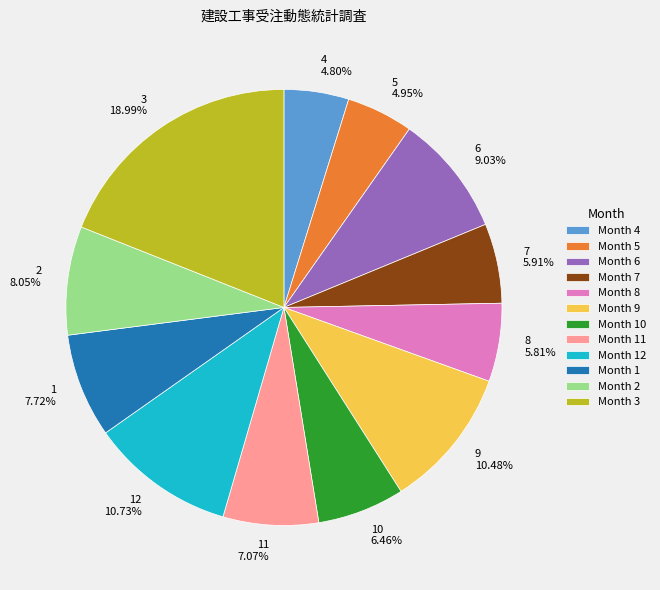

Approximately how many times larger is the value at 1 7.72% compared to 9 10.48%?

0.7